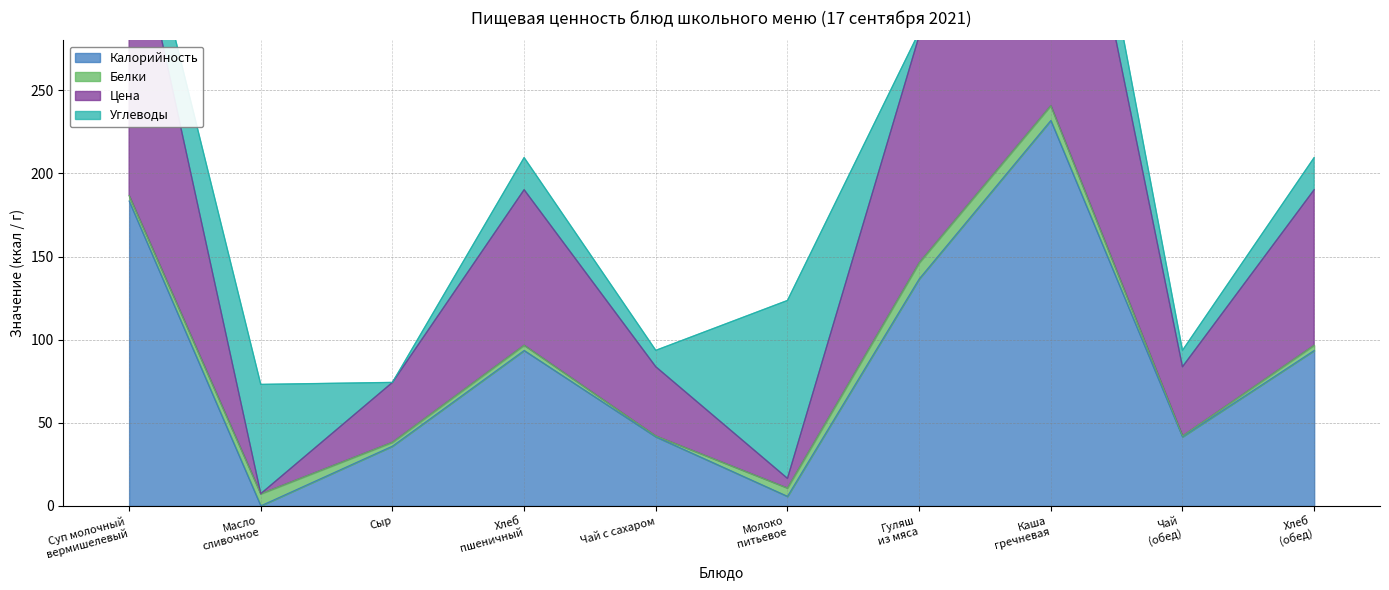

What is the approximate value of Калорийность at Сыр?

36.0